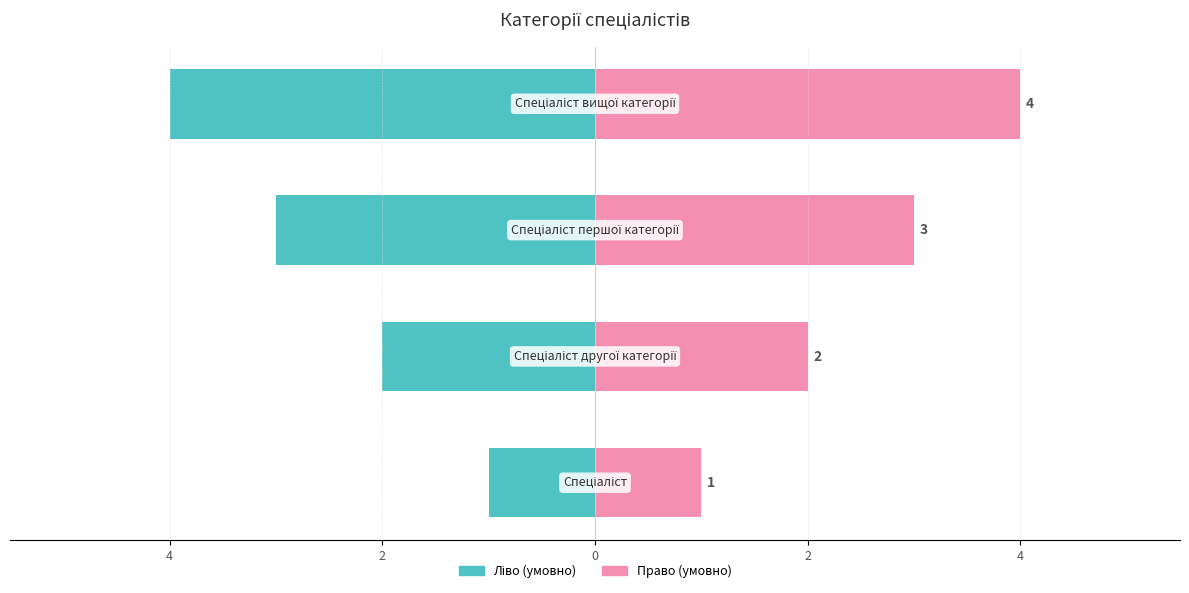

Reading left to right, extract all data points from this chart.

Ідентифікатор (ліво): -1	-2	-3	-4
Ідентифікатор (право): 1	2	3	4